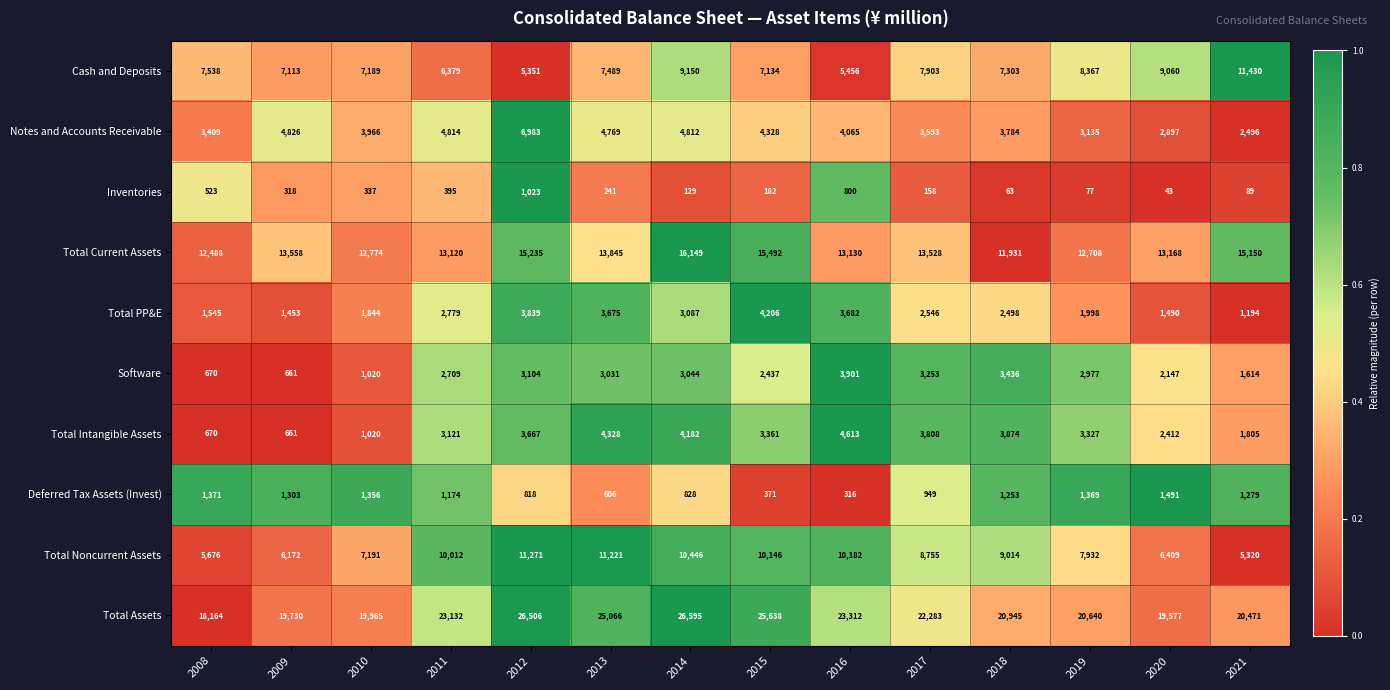

Where is Total Assets nearest to the value 22379?

2017